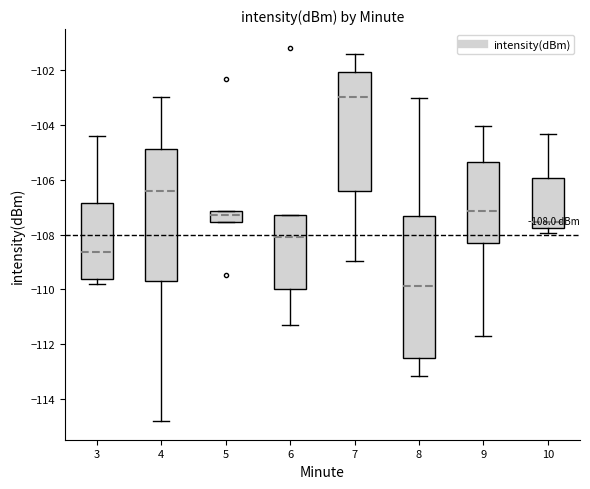

Which box's median line is the lowest?

8